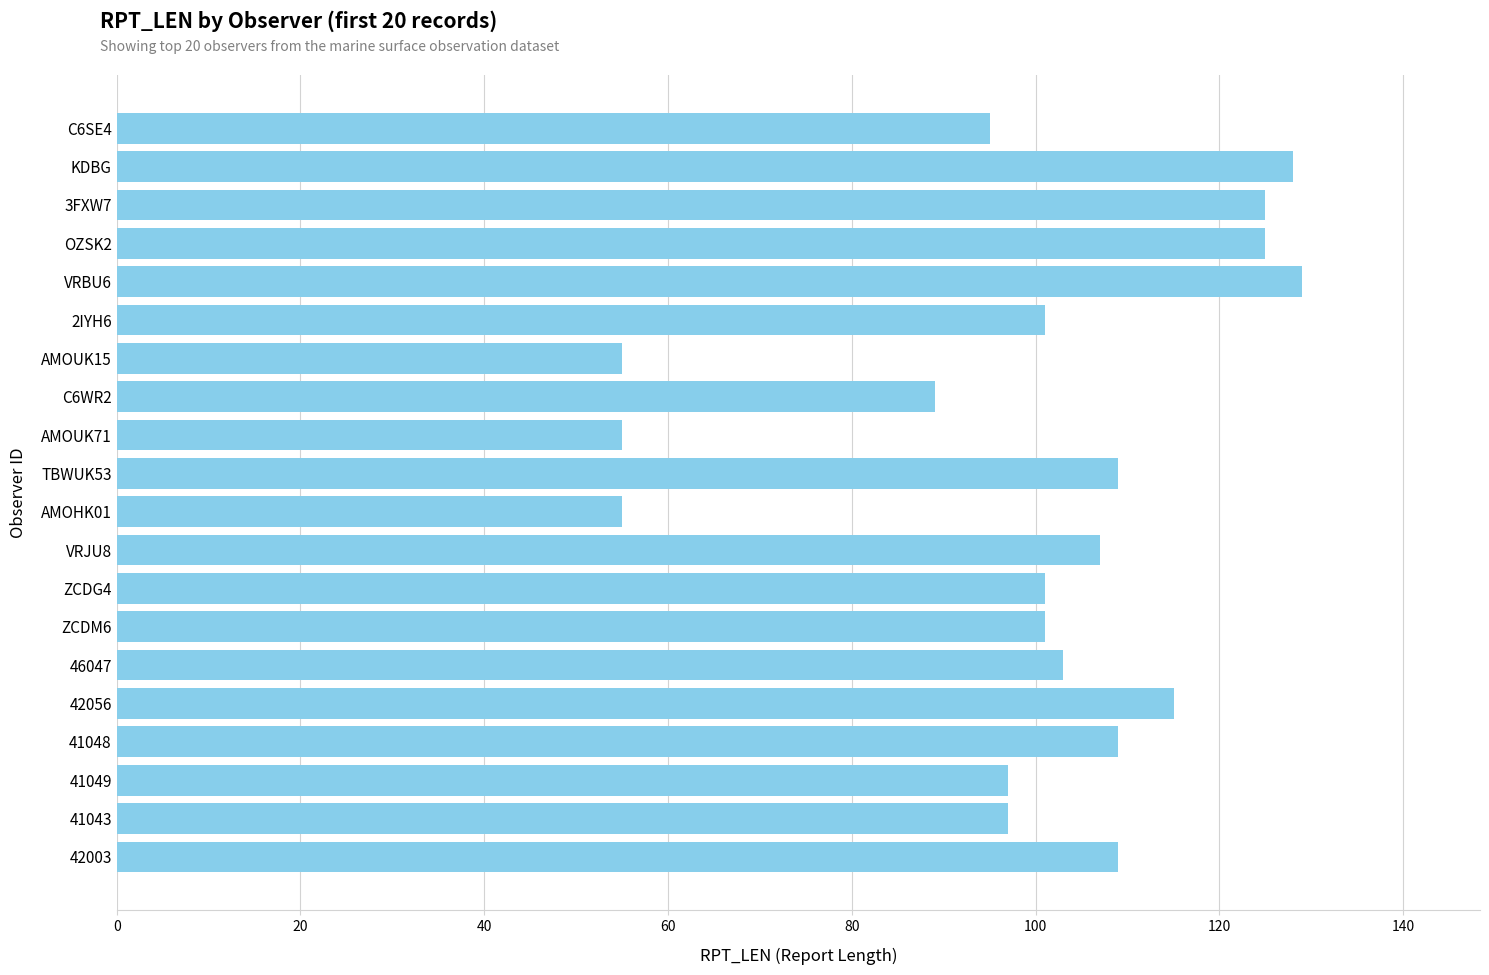

Reading top to bottom, list all the values displayed in this chart.

C6SE4=95	KDBG=128	3FXW7=125	OZSK2=125	VRBU6=129	2IYH6=101	AMOUK15=55	C6WR2=89	AMOUK71=55	TBWUK53=109	AMOHK01=55	VRJU8=107	ZCDG4=101	ZCDM6=101	46047=103	42056=115	41048=109	41049=97	41043=97	42003=109